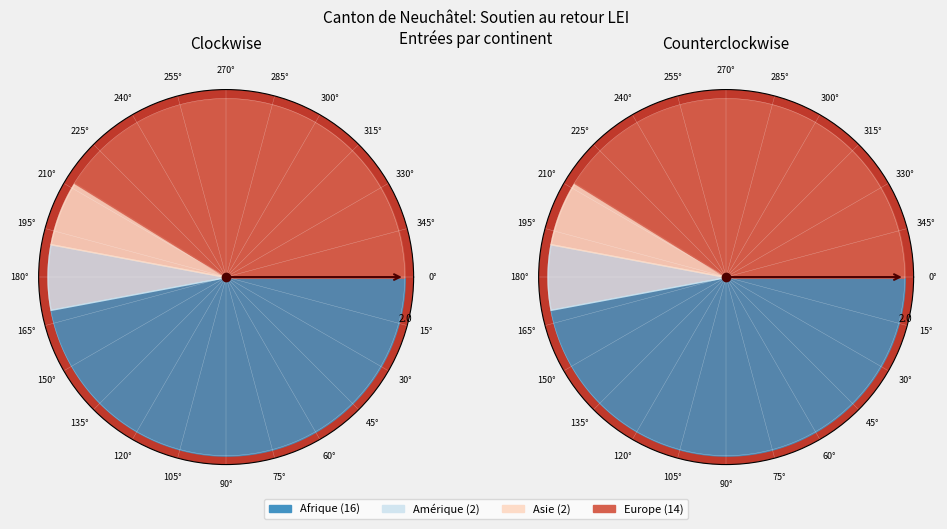

Approximately how many times larger is the value at Afrique compared to Europe?

1.1